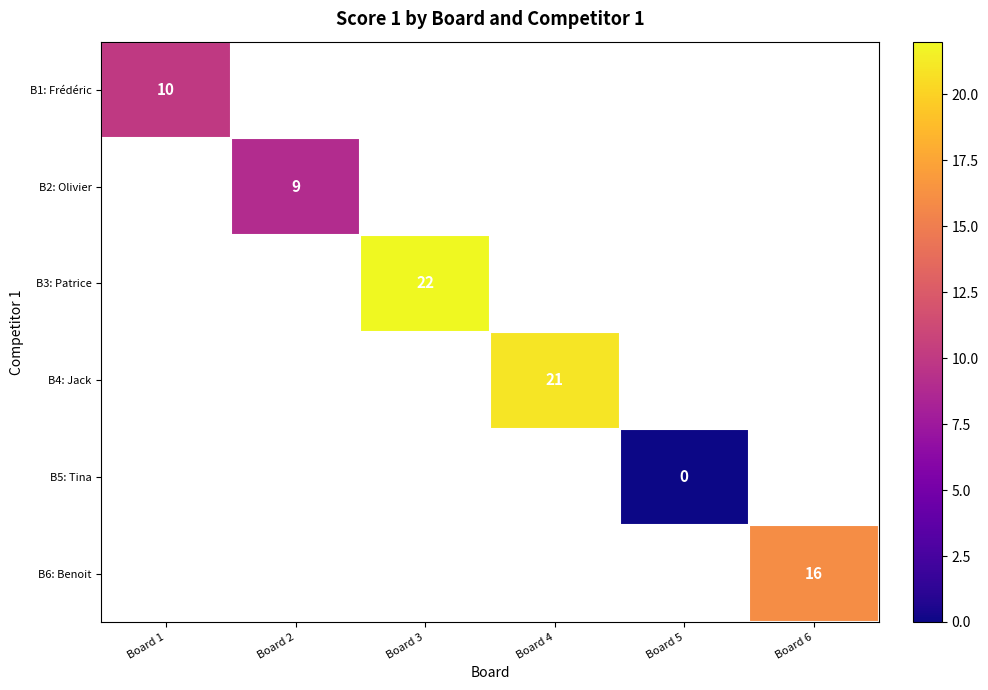

The value of B3: Patrice at Board 3 is 22. True or false?

True